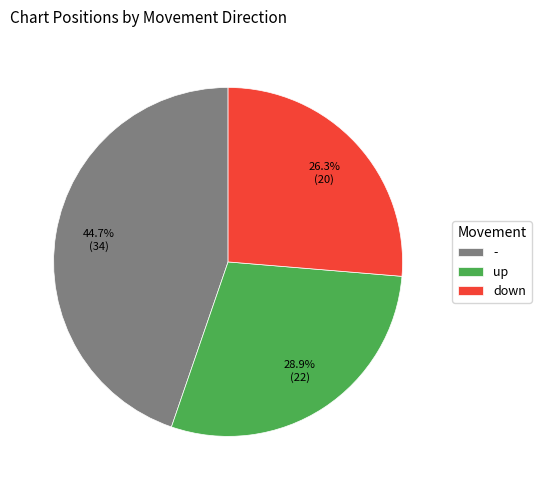

Combined, what portion of the pie is up and -?

73.7%